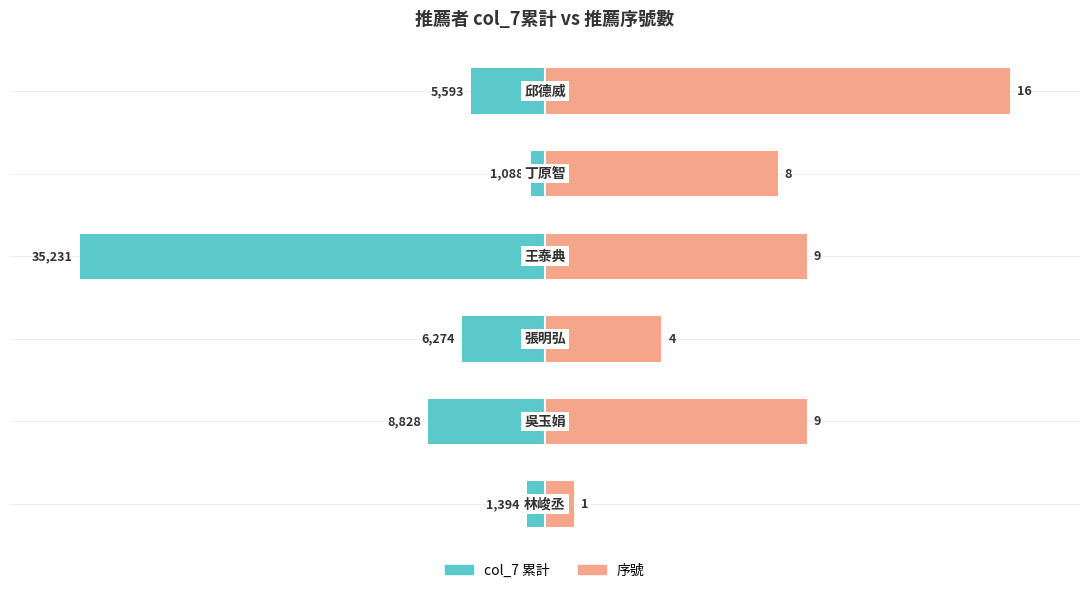

Which series has the largest range (max minus min)?

col_7 累計